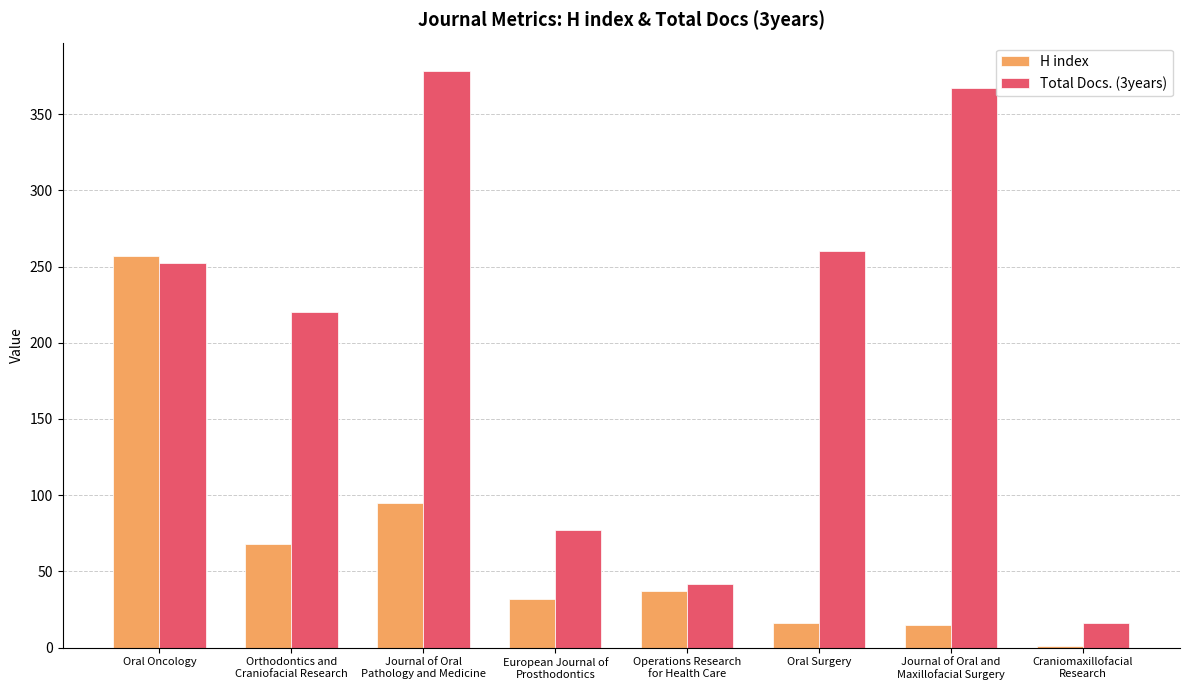

The value of Total Docs. (3years) at Orthodontics and
Craniofacial Research is 220. True or false?

True